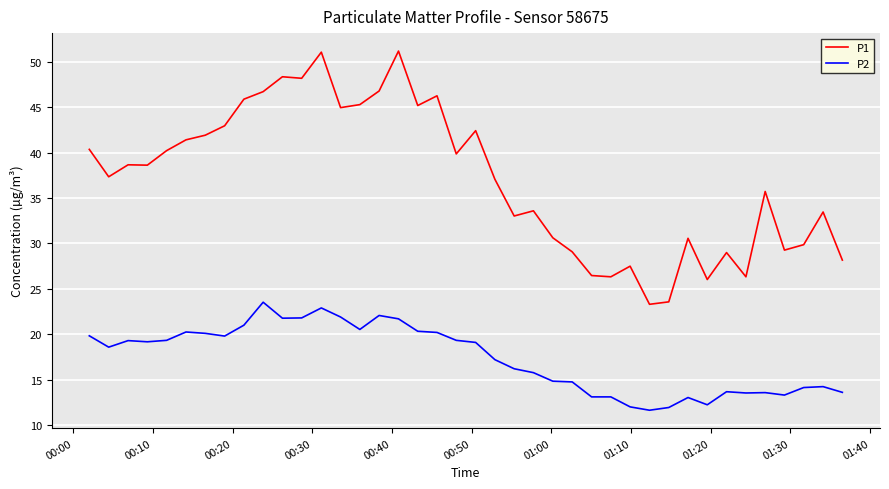

Rank the series by their maximum value, from highest to lowest.

P1, P2